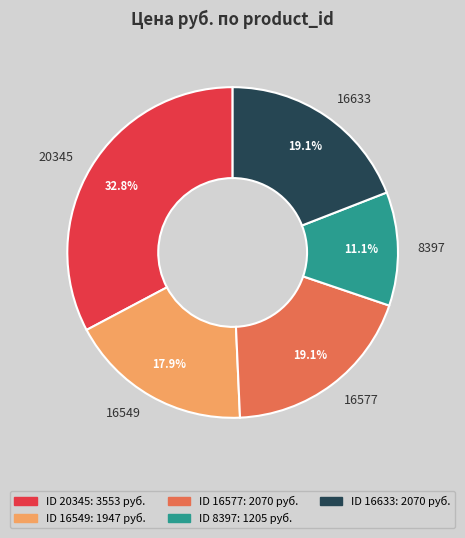

Do 20345 and 8397 together represent more than half of the pie?

No